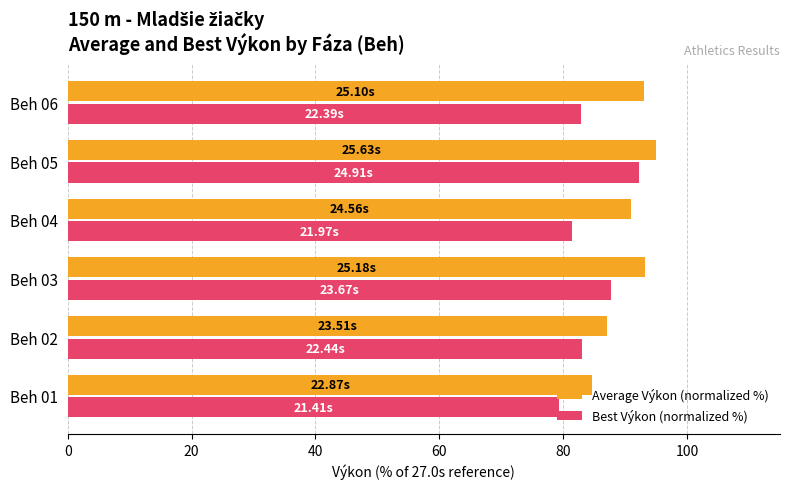

What is the spread (max minus min) of values at Beh 01?

5.4